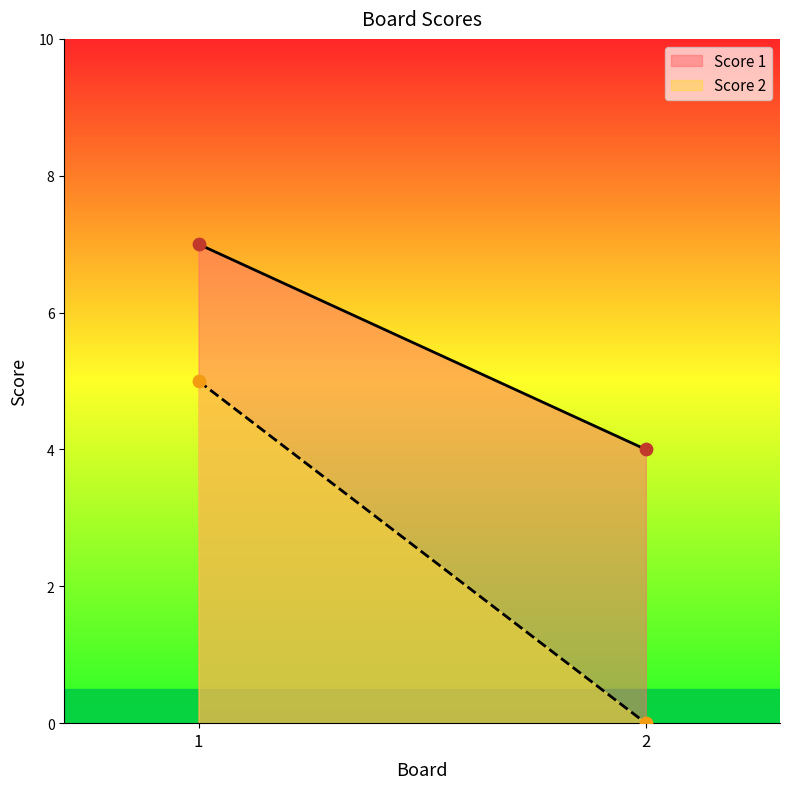

At which category is the sum across all series the highest?

1